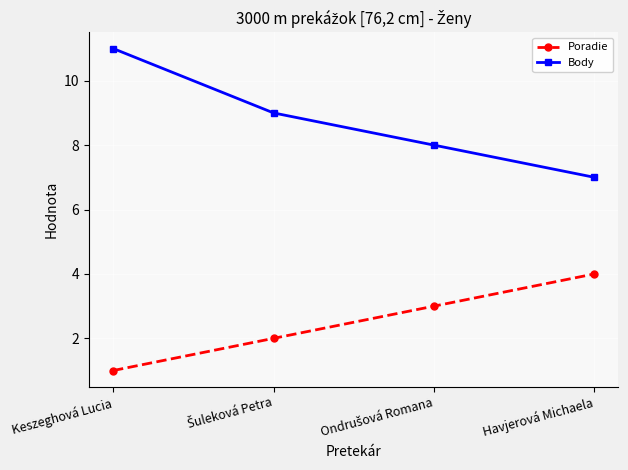

List the series in order of their overall mean, highest first.

Body, Poradie